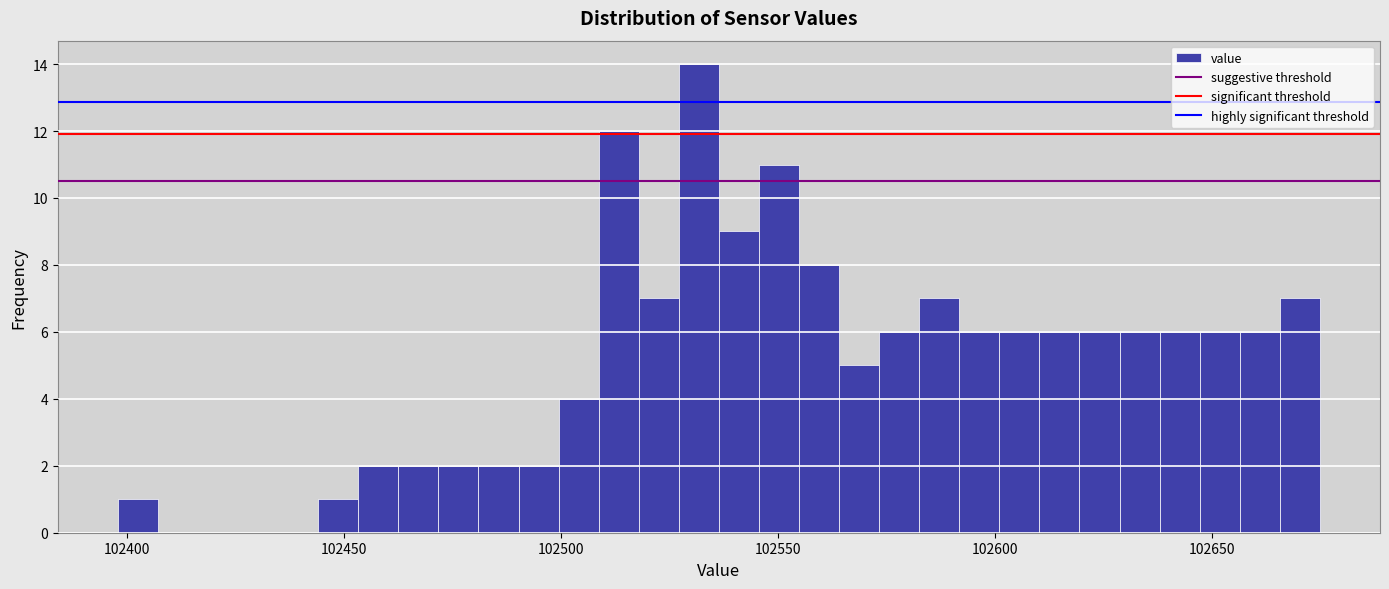

Around what value on the x-axis is the tallest bar? Give the approximate position of its centre, as read against the axis.

102530